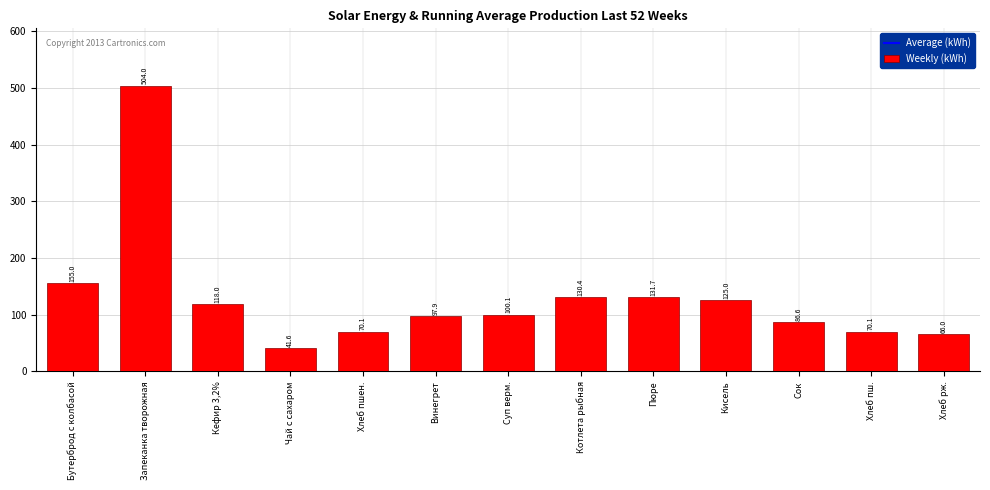

Where is Average (kWh) nearest to the value 848?

Винегрет